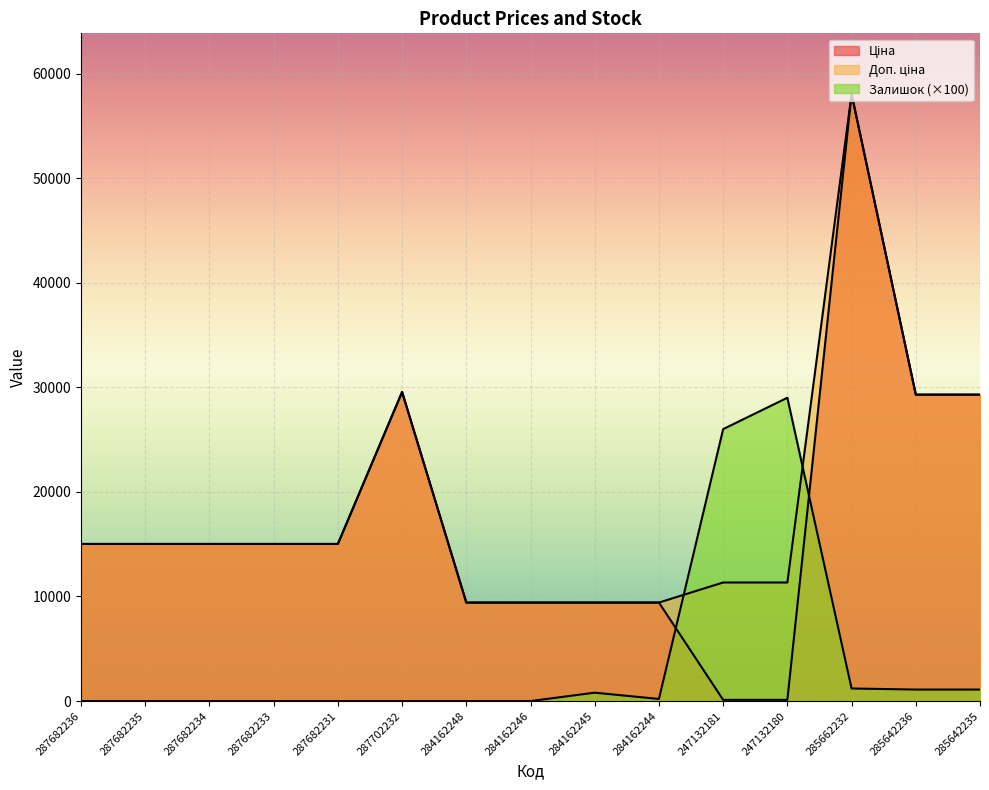

Between which two adjacent categories do Доп. ціна and Залишок first intersect?

284162244 and 247132181